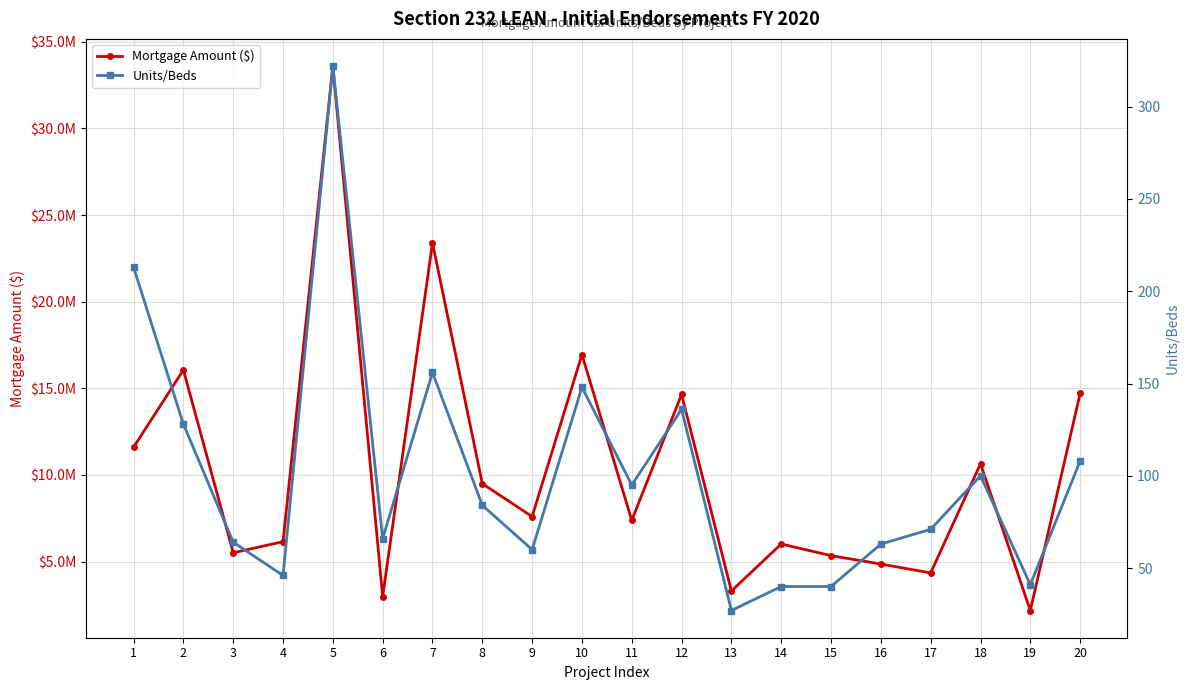

Between 5 and 12, which is larger?

5